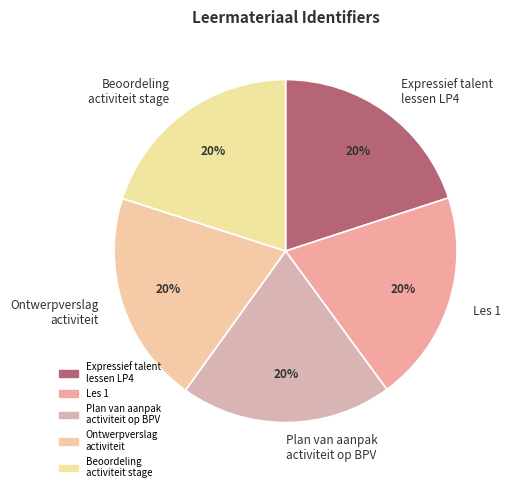

To the nearest percent, what percentage of the pie is Beoordeling activiteit stage?

20%